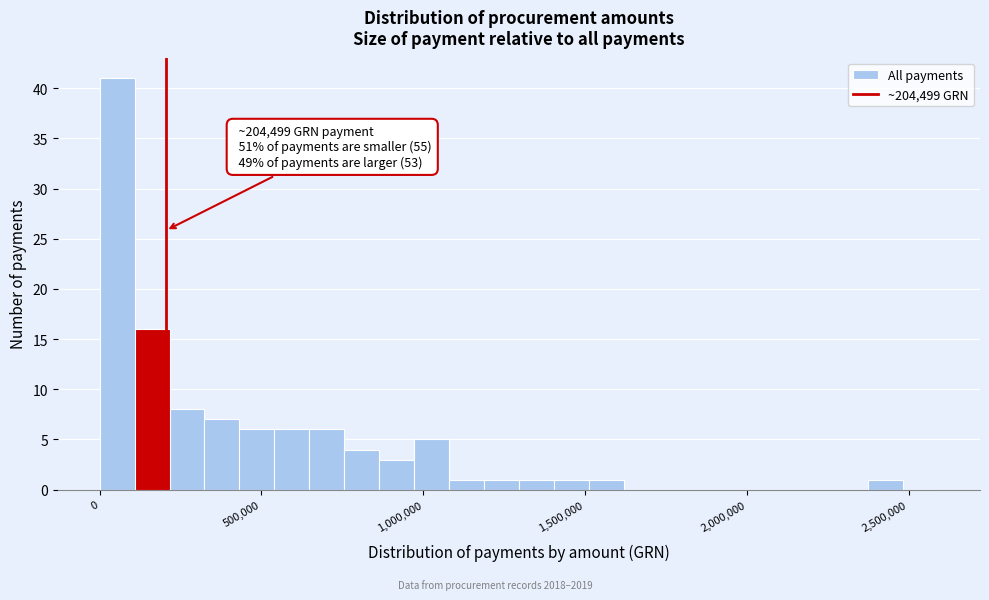

Read against the x-axis, roughly where is the centre of the tallest bar?

50000